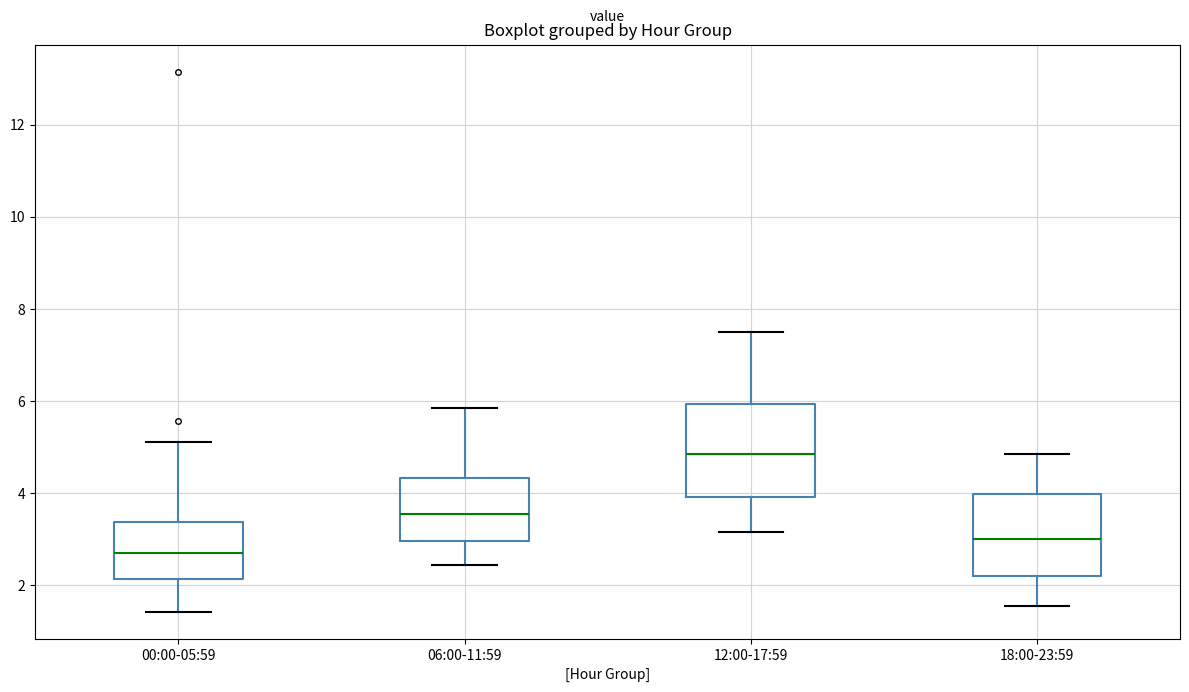

Comparing the boxes themselves (not the whiskers), which one is the tallest?

12:00-17:59